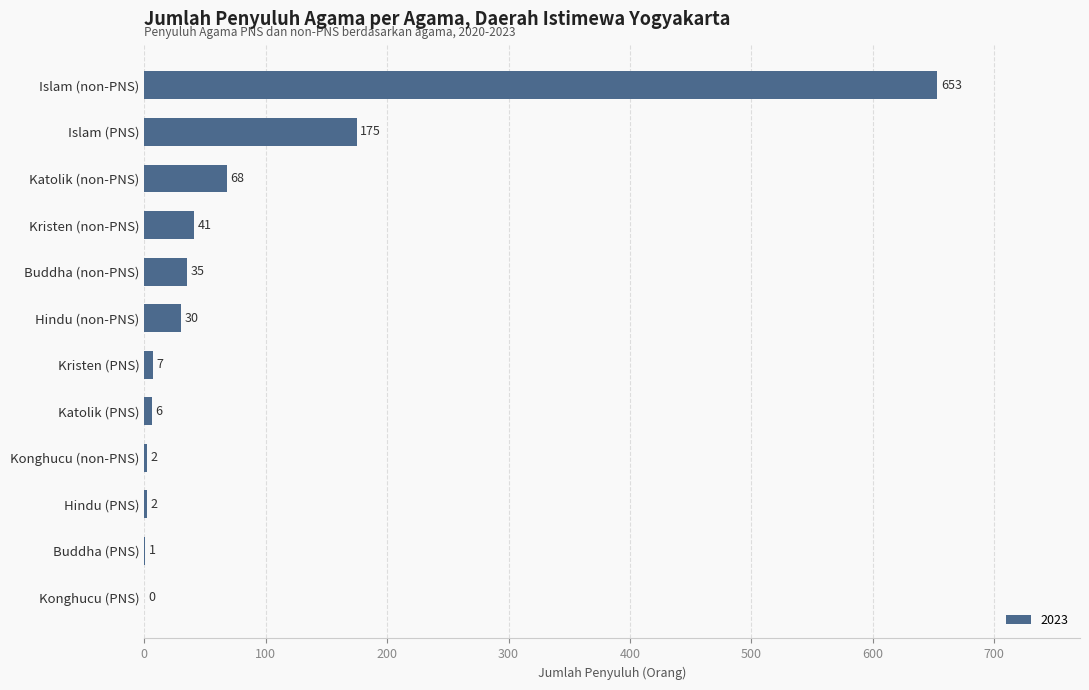

Are the bars horizontal?

Yes